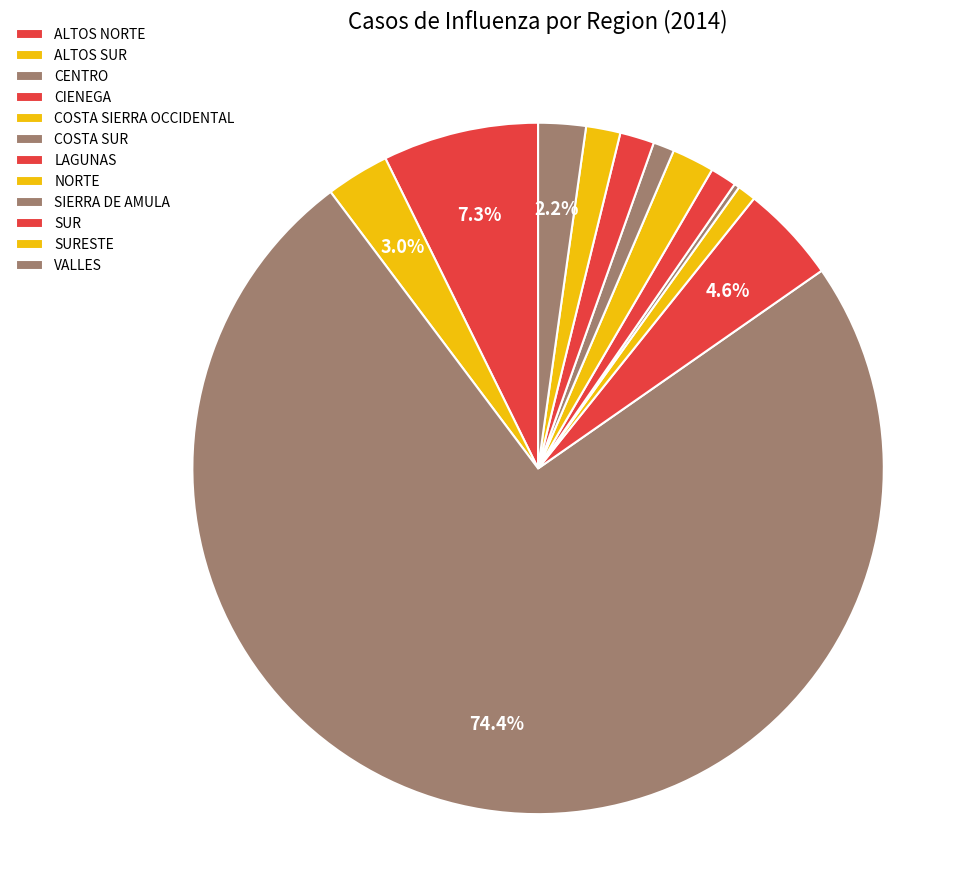

Combined, do CENTRO and ALTOS NORTE account for over 50%?

Yes